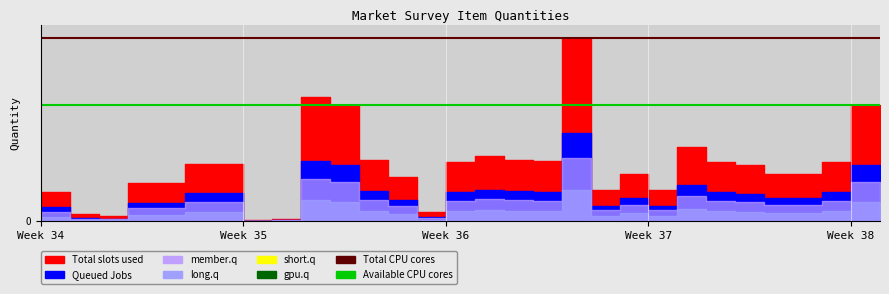

Which series has the largest total across all categories?

Total CPU cores